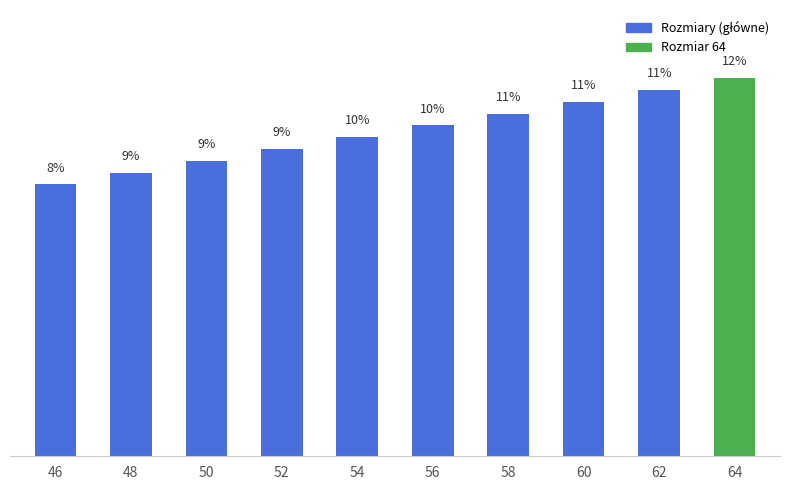

Rank the categories by value from lowest to highest.

46, 48, 50, 52, 54, 56, 58, 60, 62, 64